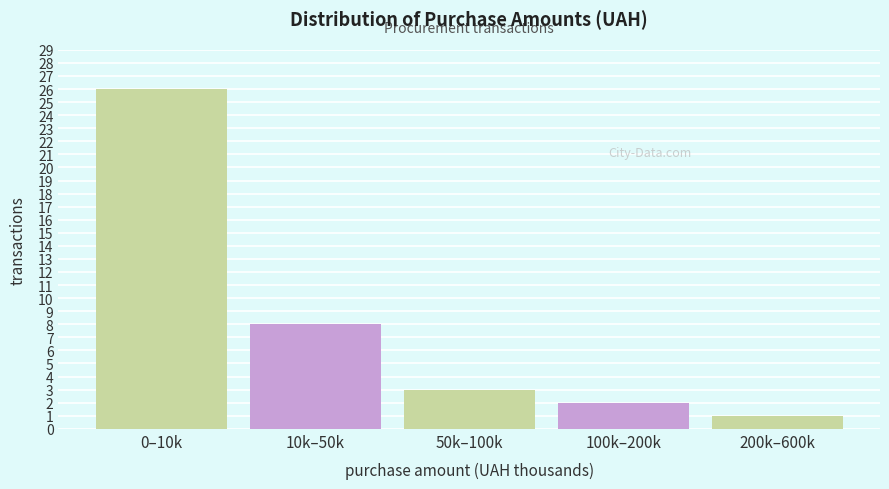

Reading left to right, extract all data points from this chart.

26	8	3	2	1